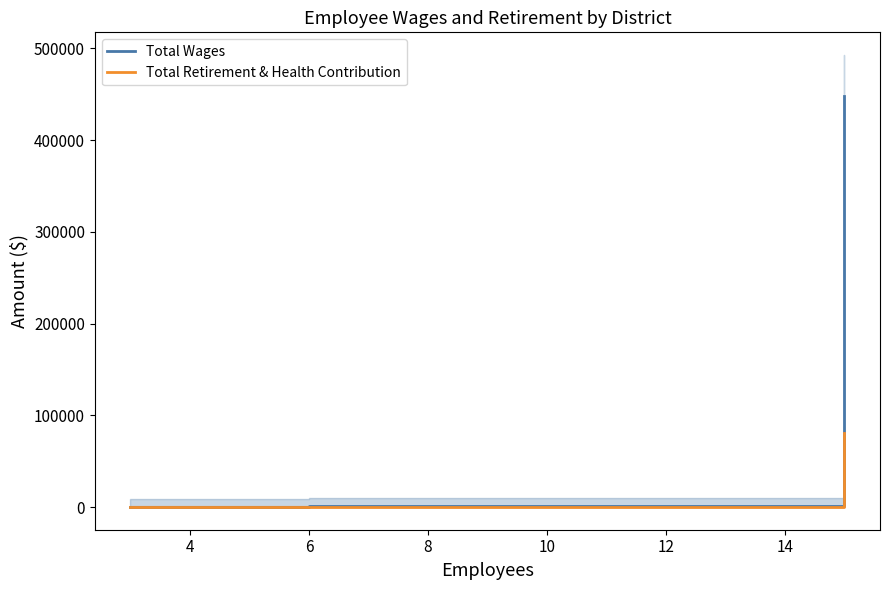

True or false: Total Wages has more than 1 points higher than both neighbors.

False